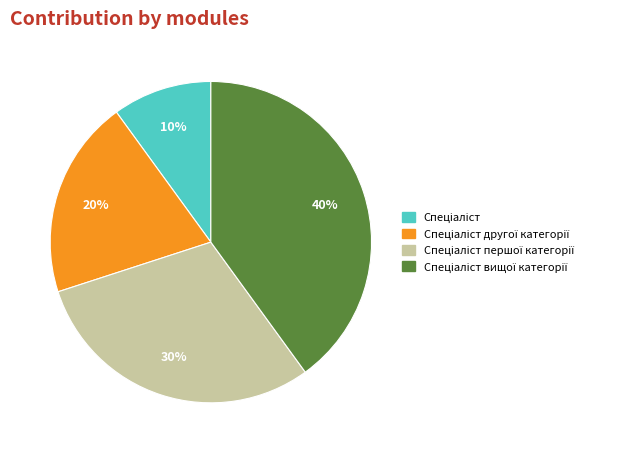

Does any single category account for the majority?

No